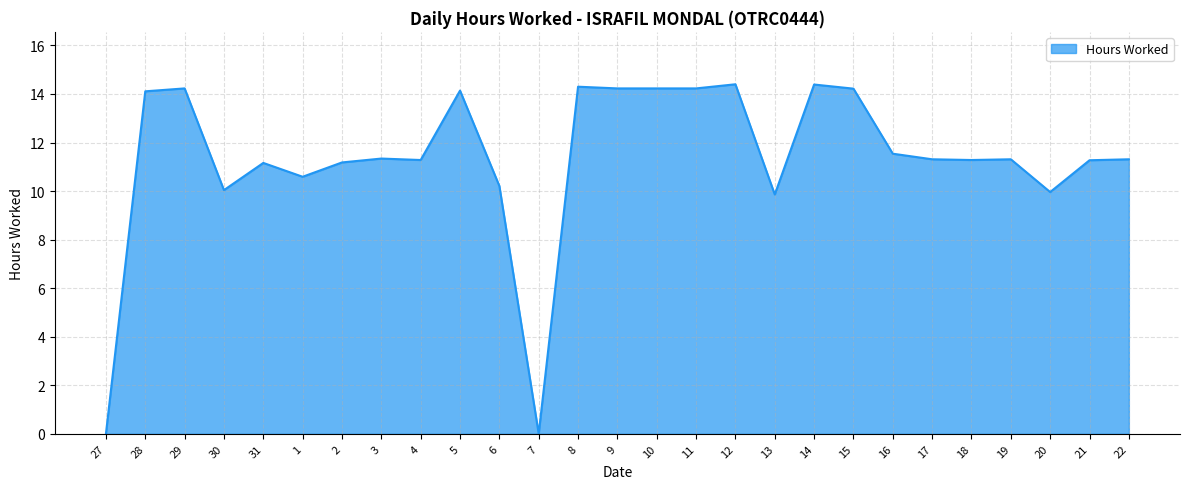

What is the change in value from 11 to 17?

-2.9